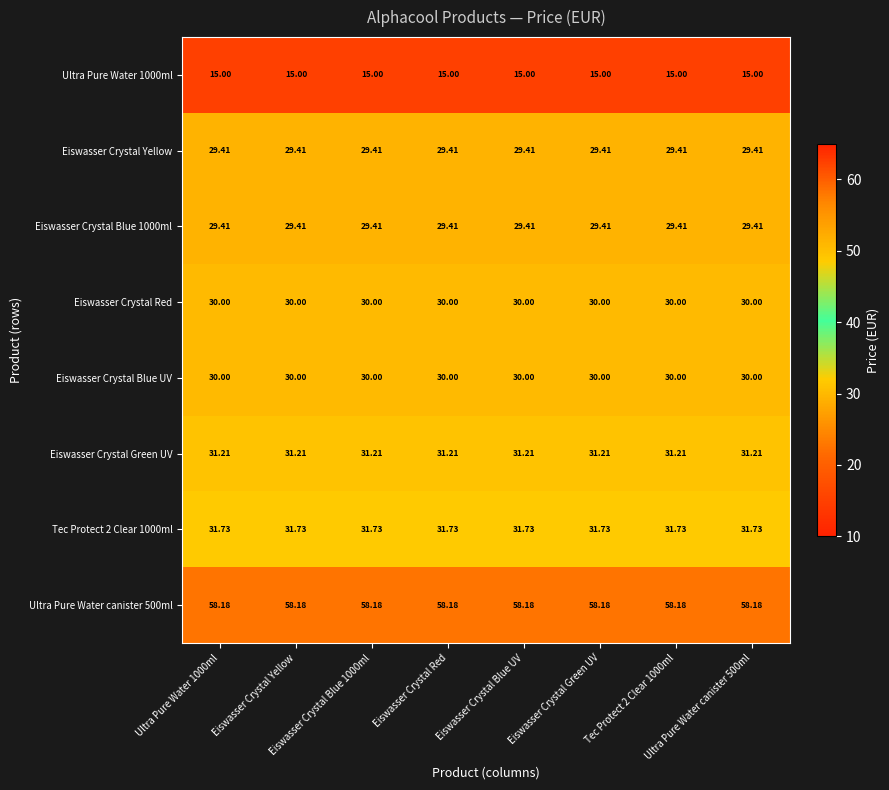

Rank the series at Ultra Pure Water 1000ml from highest to lowest value.

Ultra Pure Water canister 500ml, Tec Protect 2 Clear 1000ml, Eiswasser Crystal Green UV, Eiswasser Crystal Red, Eiswasser Crystal Blue UV, Eiswasser Crystal Yellow, Eiswasser Crystal Blue 1000ml, Ultra Pure Water 1000ml